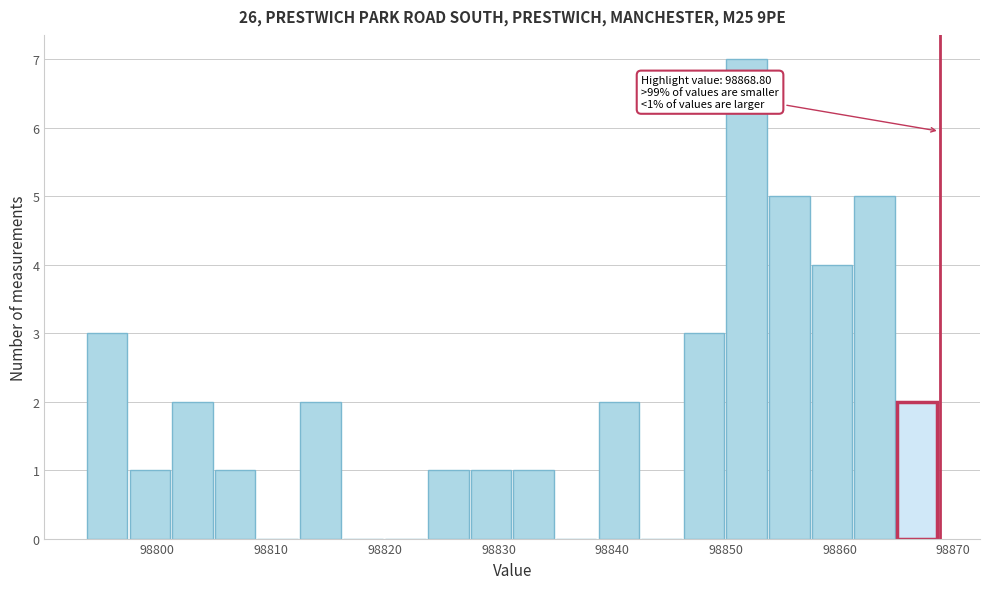

Read against the x-axis, roughly where is the centre of the tallest bar?

98852